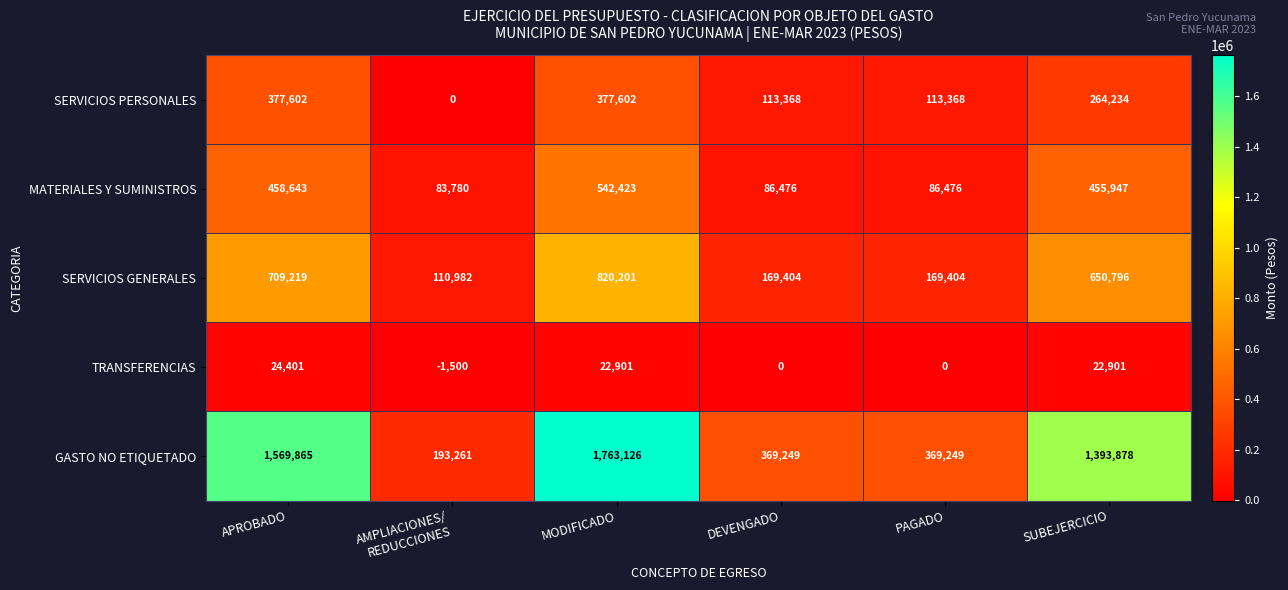

Which category has the highest value across all series?

MODIFICADO